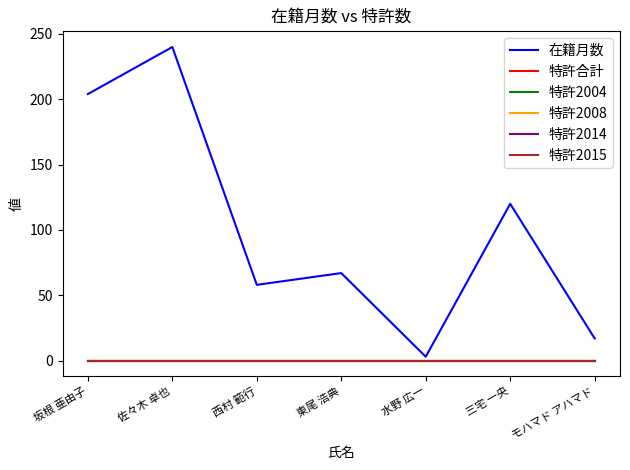

Does the chart have visible grid lines?

No